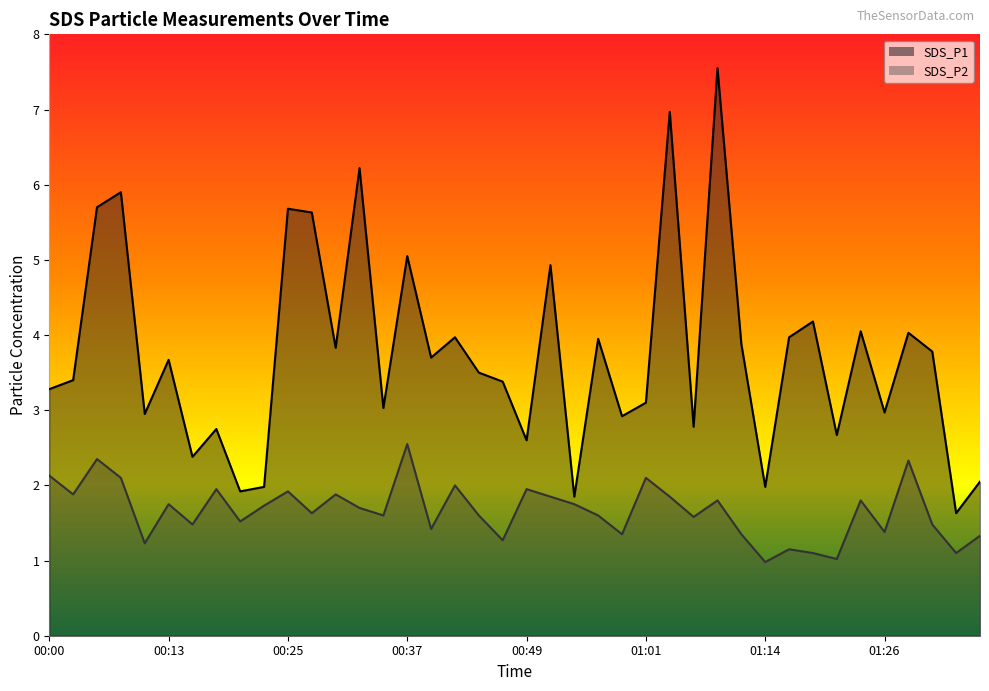

Read the SDS_P1 value at 00:08.

5.9